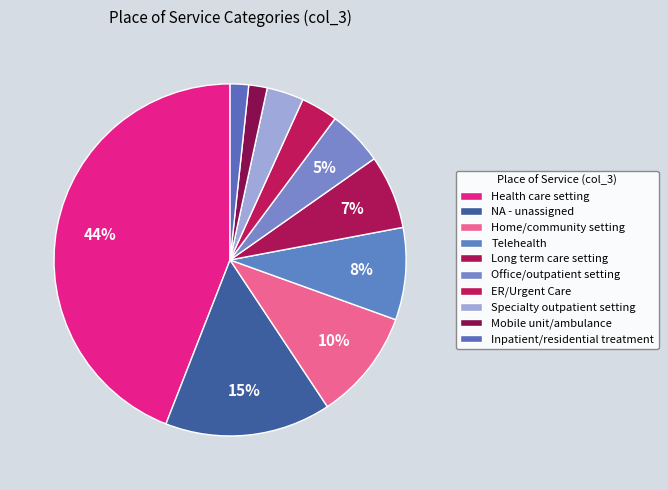

Rank the categories by value from lowest to highest.

Mobile unit/ambulance, Inpatient/residential treatment, ER/Urgent Care, Specialty outpatient setting, Office/outpatient setting, Long term care setting, Telehealth, Home/community setting, NA - unassigned, Health care setting